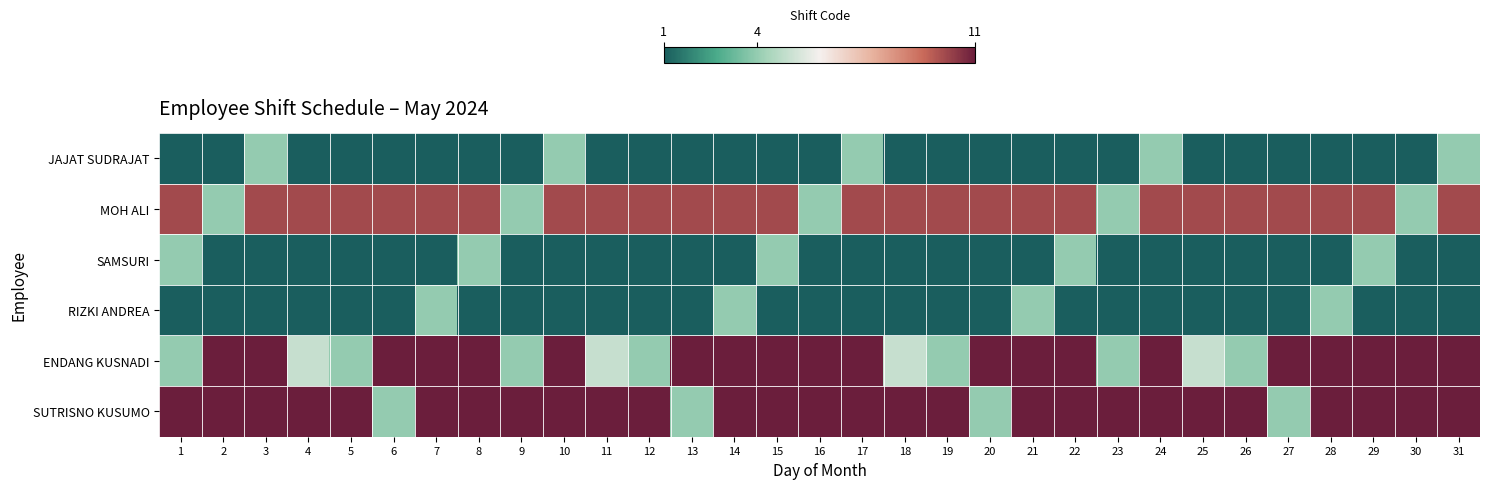

Reading left to right, list all the values displayed in this chart.

JAJAT SUDRAJAT: 1=1	2=1	3=4	4=1	5=1	6=1	7=1	8=1	9=1	10=4	11=1	12=1	13=1	14=1	15=1	16=1	17=4	18=1	19=1	20=1	21=1	22=1	23=1	24=4	25=1	26=1	27=1	28=1	29=1	30=1	31=4
MOH ALI: 1=10	2=4	3=10	4=10	5=10	6=10	7=10	8=10	9=4	10=10	11=10	12=10	13=10	14=10	15=10	16=4	17=10	18=10	19=10	20=10	21=10	22=10	23=4	24=10	25=10	26=10	27=10	28=10	29=10	30=4	31=10
SAMSURI: 1=4	2=1	3=1	4=1	5=1	6=1	7=1	8=4	9=1	10=1	11=1	12=1	13=1	14=1	15=4	16=1	17=1	18=1	19=1	20=1	21=1	22=4	23=1	24=1	25=1	26=1	27=1	28=1	29=4	30=1	31=1
RIZKI ANDREA: 1=1	2=1	3=1	4=1	5=1	6=1	7=4	8=1	9=1	10=1	11=1	12=1	13=1	14=4	15=1	16=1	17=1	18=1	19=1	20=1	21=4	22=1	23=1	24=1	25=1	26=1	27=1	28=4	29=1	30=1	31=1
ENDANG KUSNADI: 1=4	2=11	3=11	4=5	5=4	6=11	7=11	8=11	9=4	10=11	11=5	12=4	13=11	14=11	15=11	16=11	17=11	18=5	19=4	20=11	21=11	22=11	23=4	24=11	25=5	26=4	27=11	28=11	29=11	30=11	31=11
SUTRISNO KUSUMO: 1=11	2=11	3=11	4=11	5=11	6=4	7=11	8=11	9=11	10=11	11=11	12=11	13=4	14=11	15=11	16=11	17=11	18=11	19=11	20=4	21=11	22=11	23=11	24=11	25=11	26=11	27=4	28=11	29=11	30=11	31=11